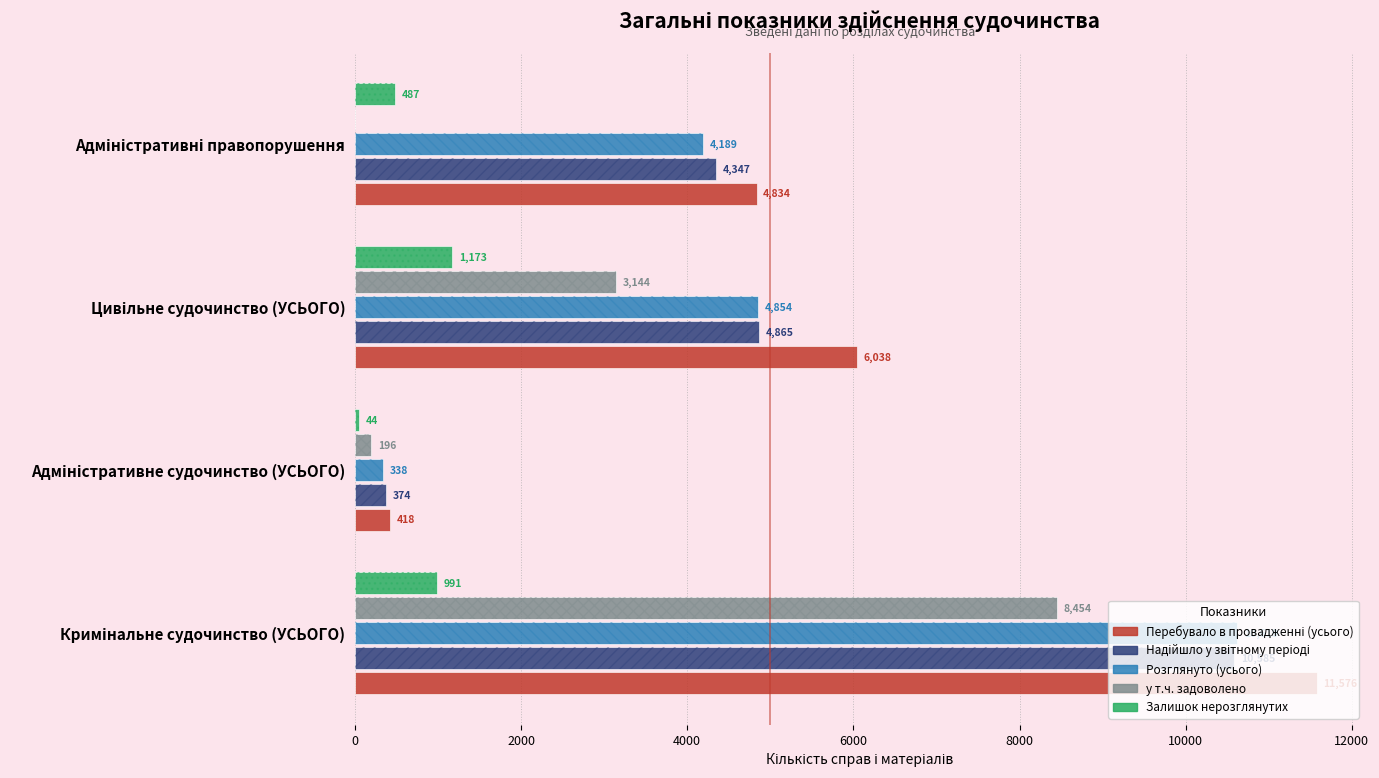

The Перебувало в провадженні (усього) series shows 8307 at Адміністративні правопорушення. True or false?

False